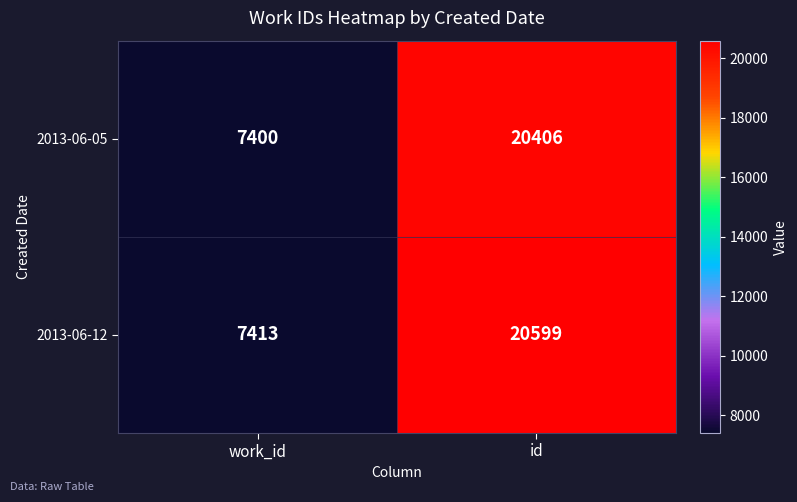

Which label corresponds to the smallest value in the chart?

work_id